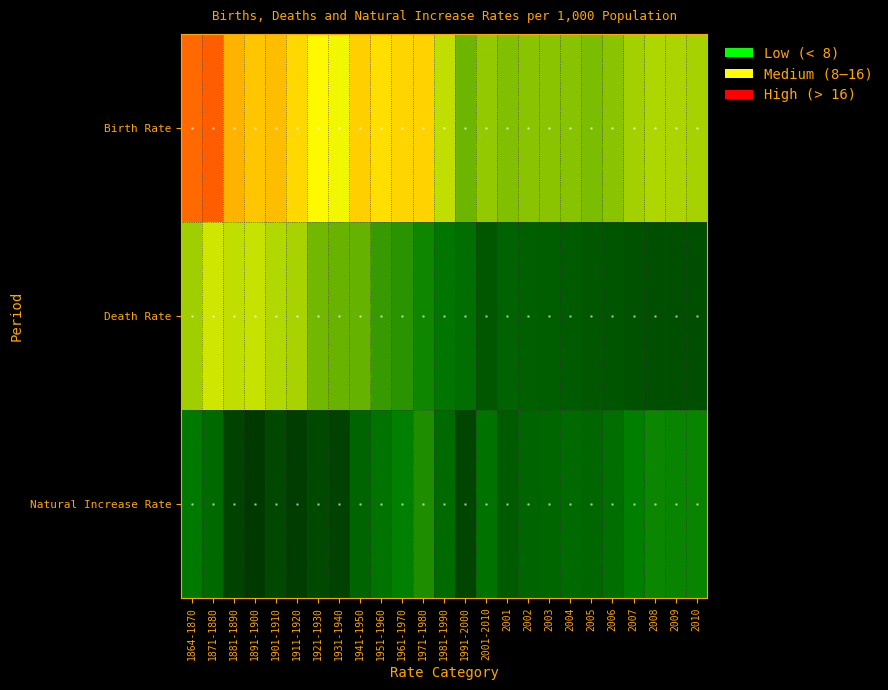

List the series in order of their peak value, highest first.

Birth Rate, Death Rate, Natural Increase Rate